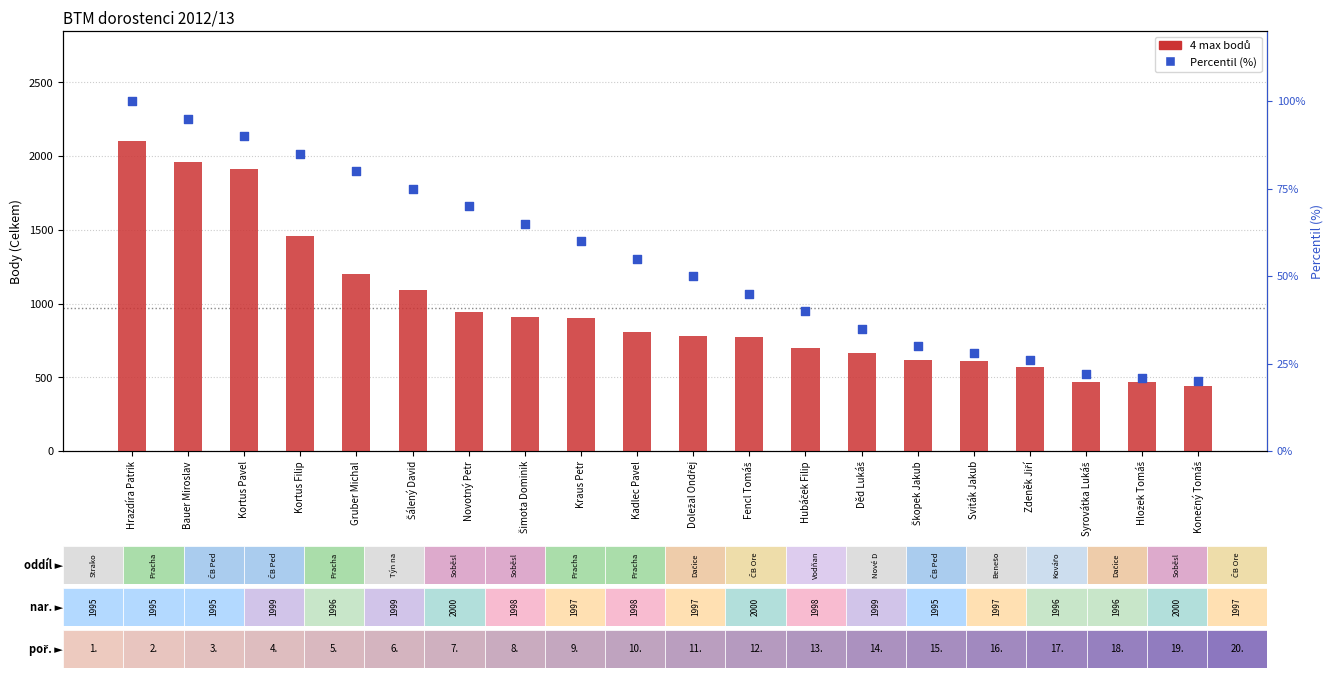

At which category is the sum across all series the highest?

Hrazdíra Patrik